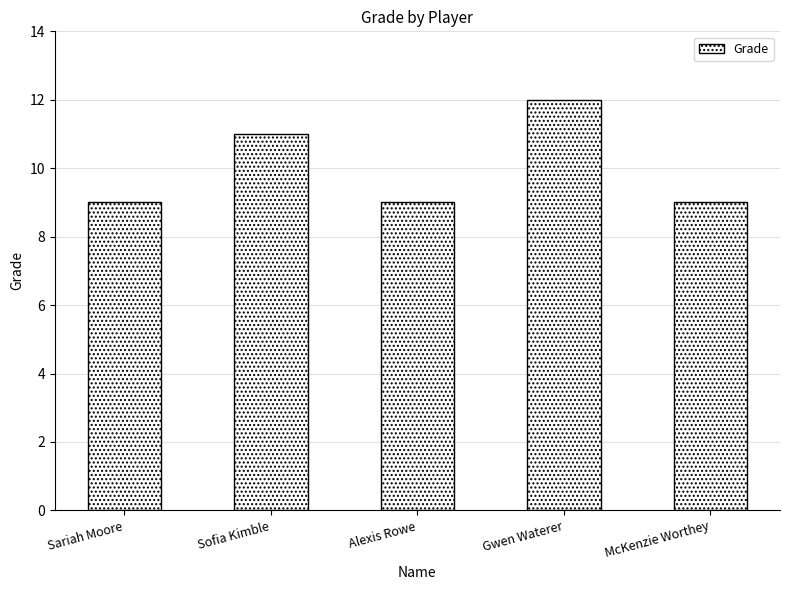

What is the smallest value displayed?

9